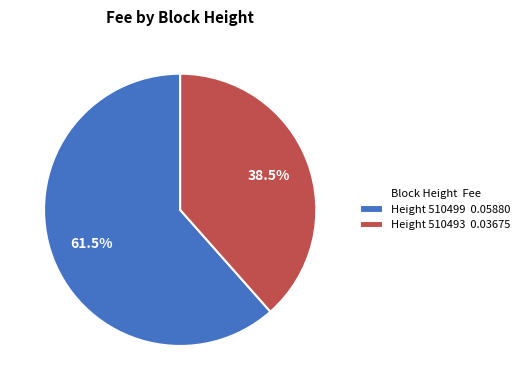

What is the smallest slice in the pie chart?

Height 510493 0.03675